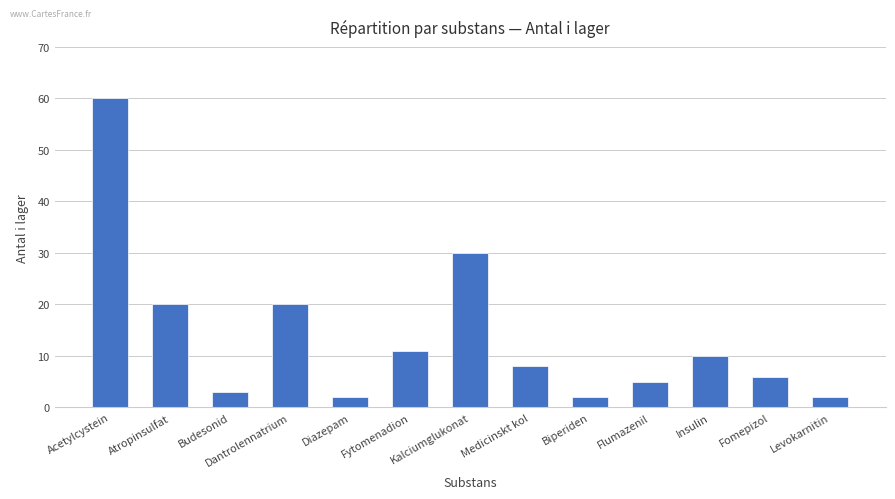

Is it true that the value at Insulin is 10?

True